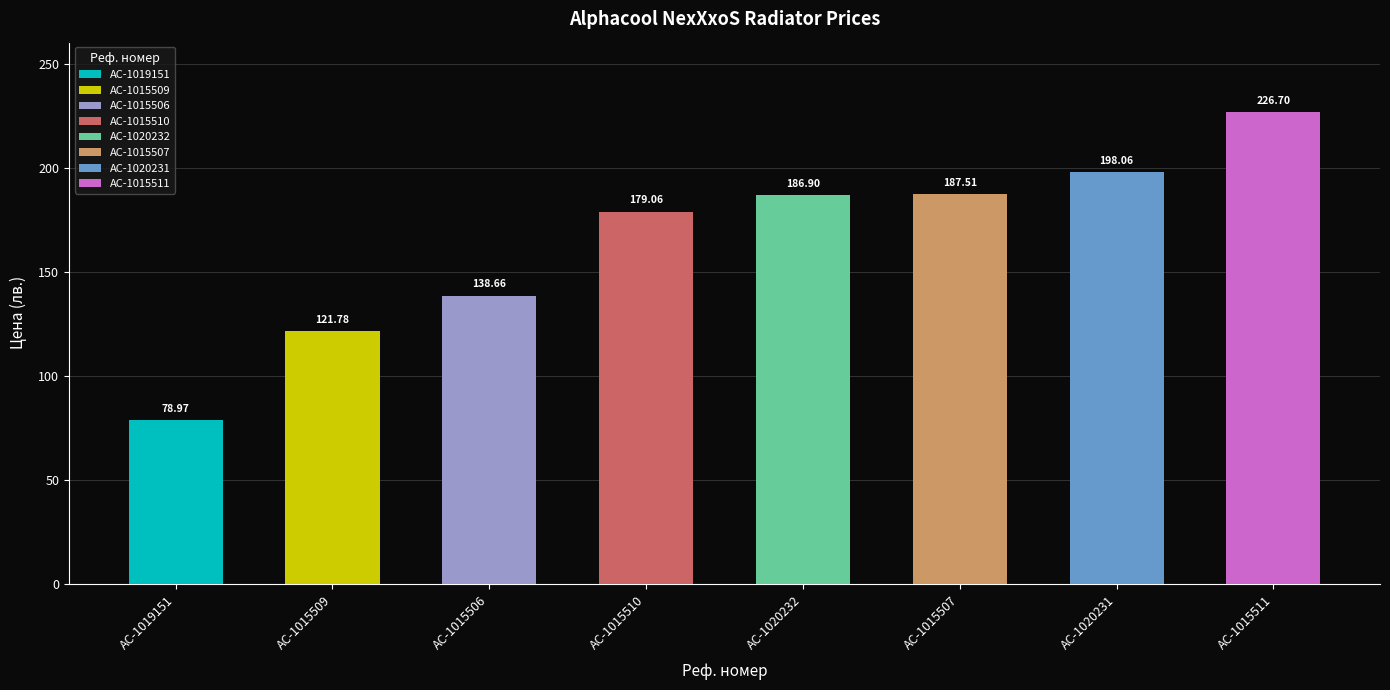

What is the difference between the values at AC-1015511 and AC-1015509?

104.9